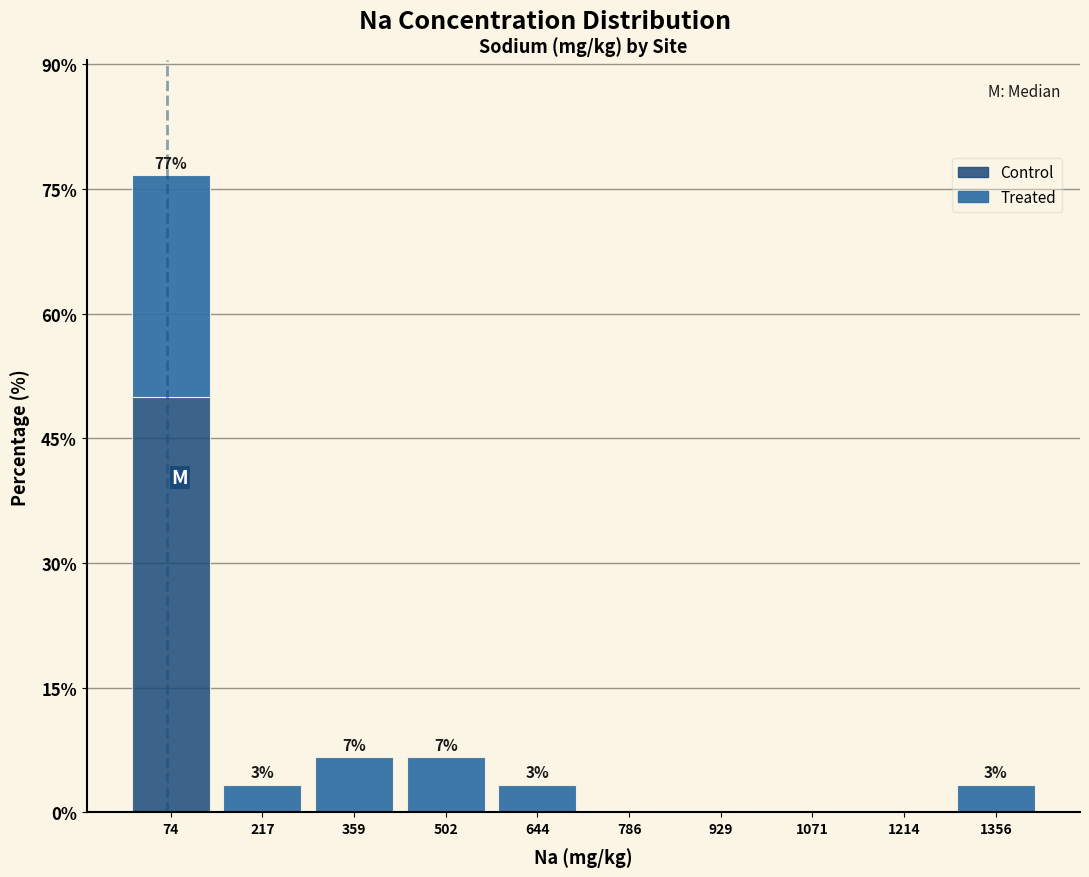

Which range on the x-axis has the tallest stacked bar (by total height)?

0 to 140